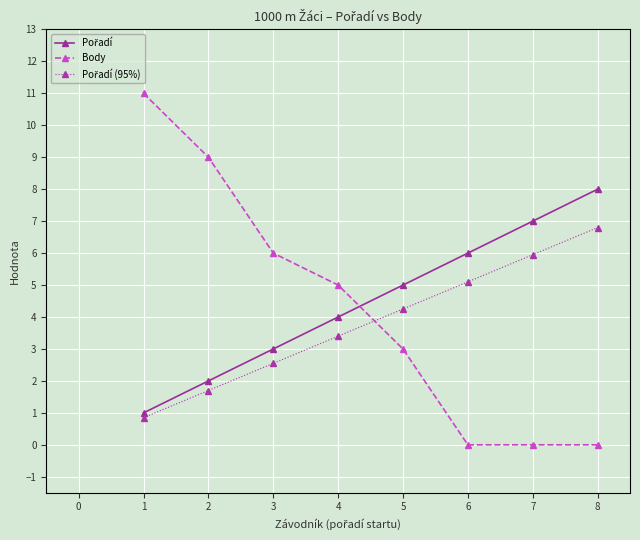

Which series has the largest range (max minus min)?

Body